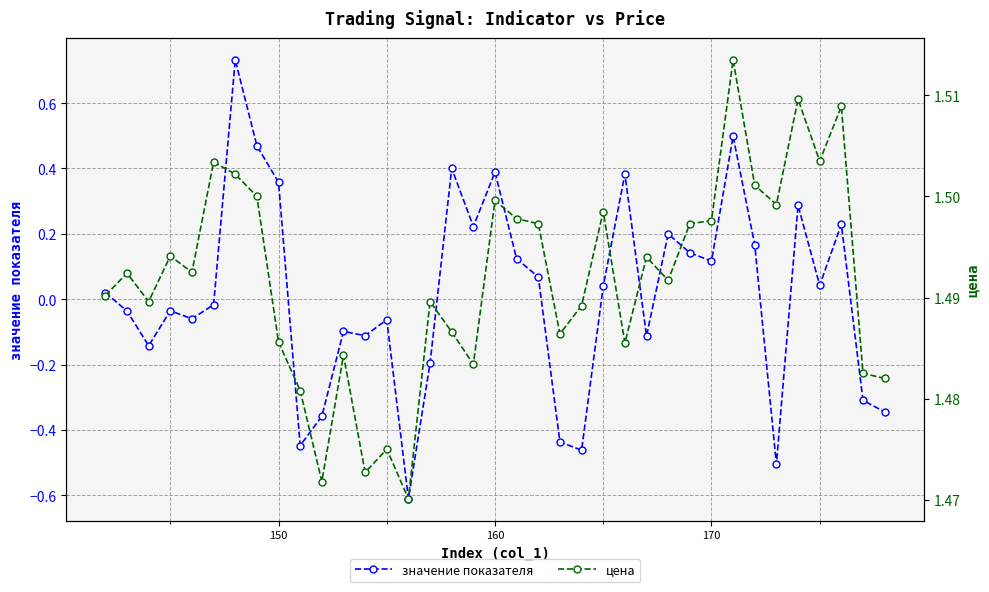

What is the lowest value of the значение показателя series?

-0.6